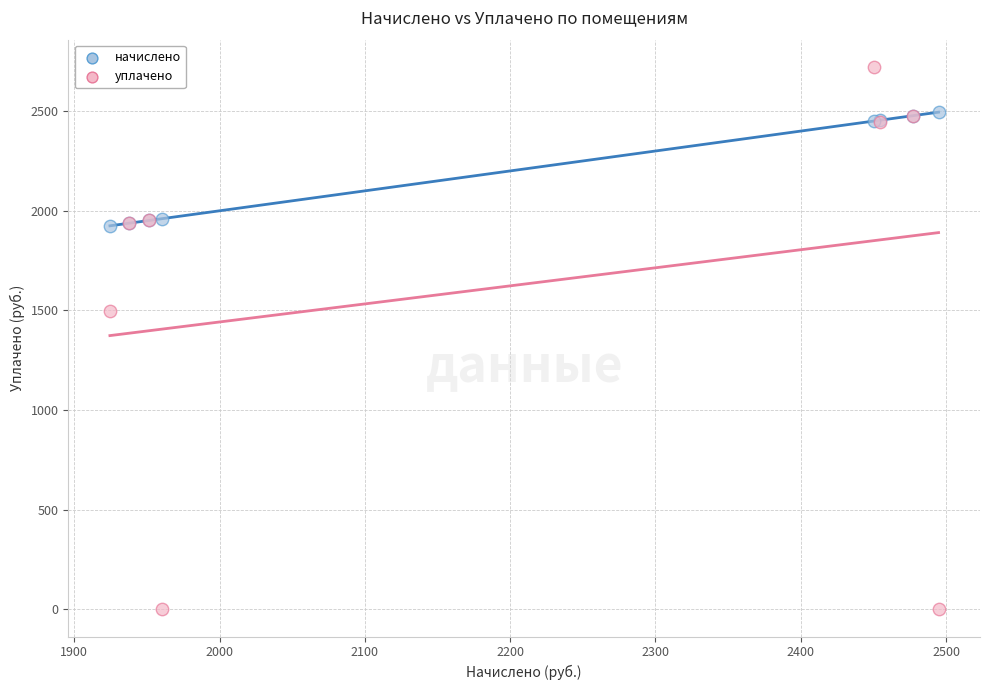

What are all the series names shown in the legend?

начислено, уплачено